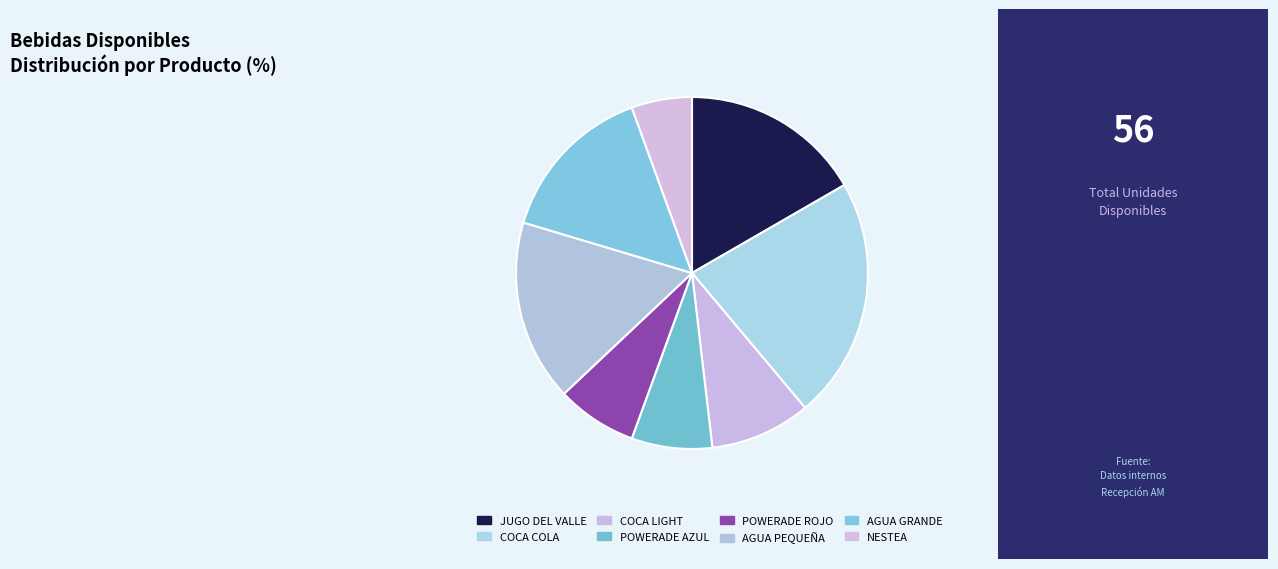

To the nearest percent, what is the difference between the COCA COLA and AGUA GRANDE slice percentages?

7%